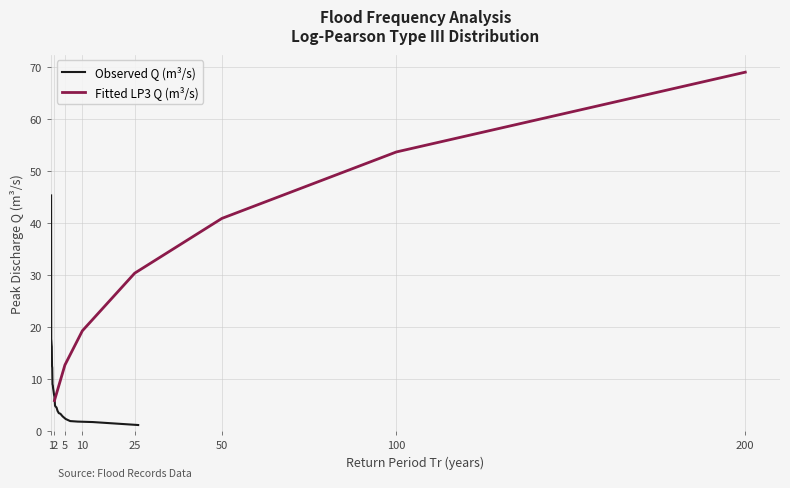

What is the highest value of the Observed Q (m³/s) series?

45.3